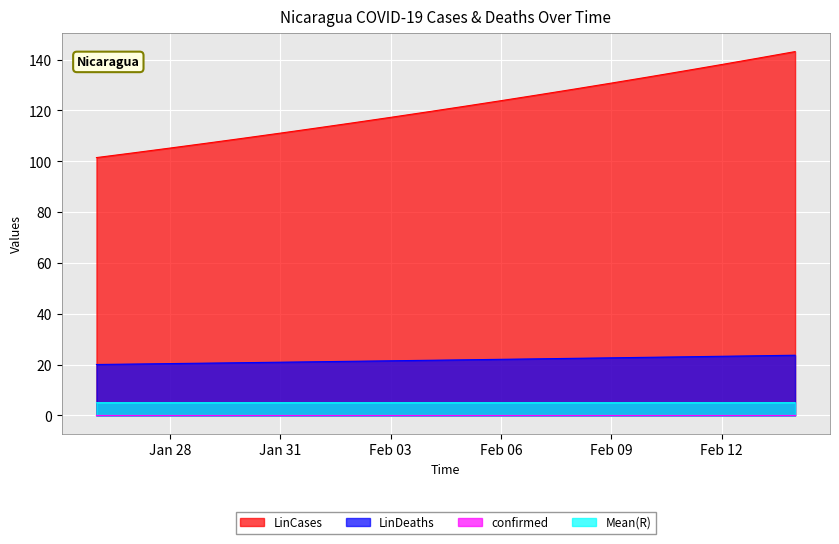

Which series has the largest range (max minus min)?

LinCases